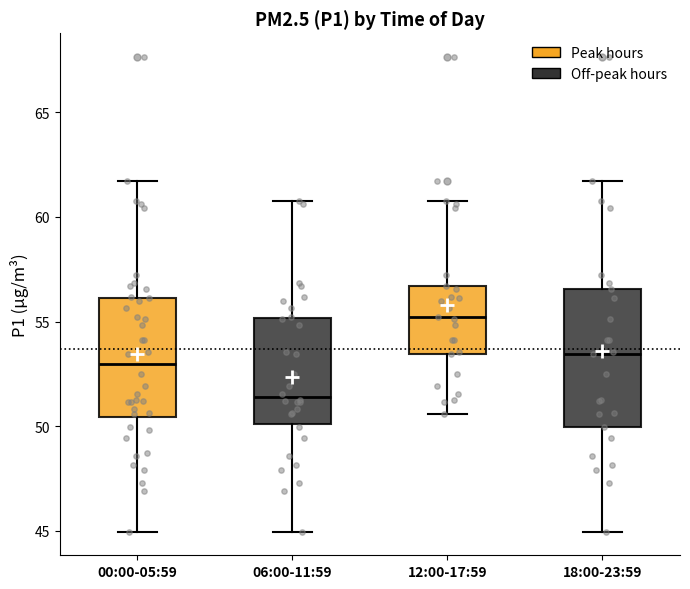

Which box is the tallest, from its lower edge to its upper edge?

18:00-23:59